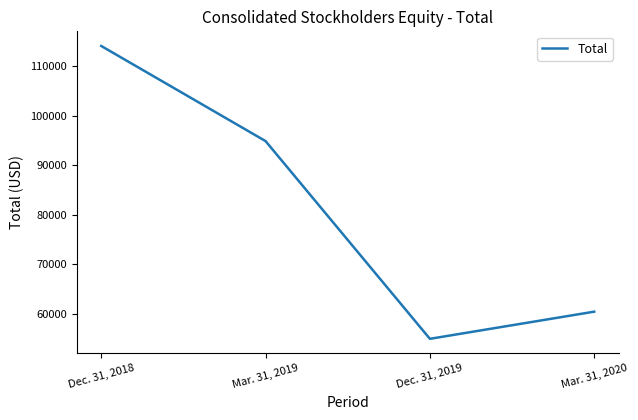

True or false: the data shows 191364 at Dec. 31, 2018.

False